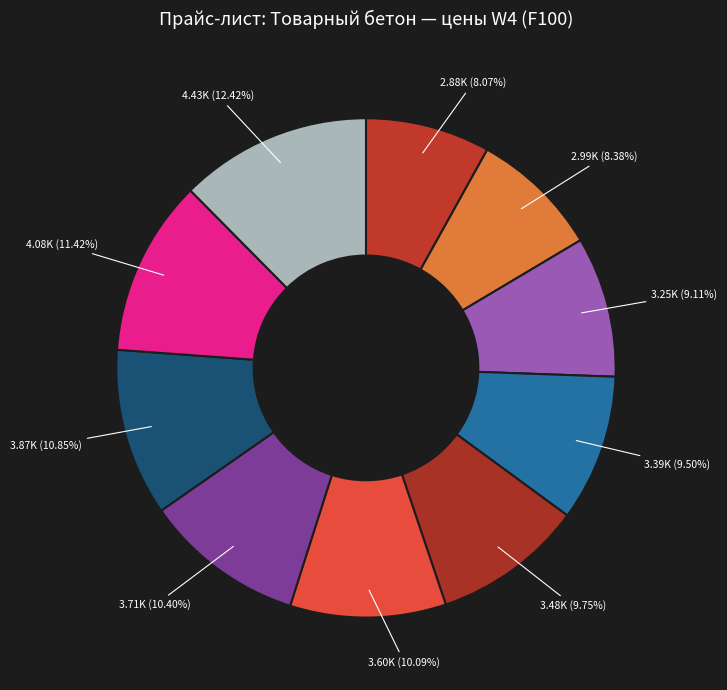

What is the smallest slice in the pie chart?

Бетон B7,5 (M100)